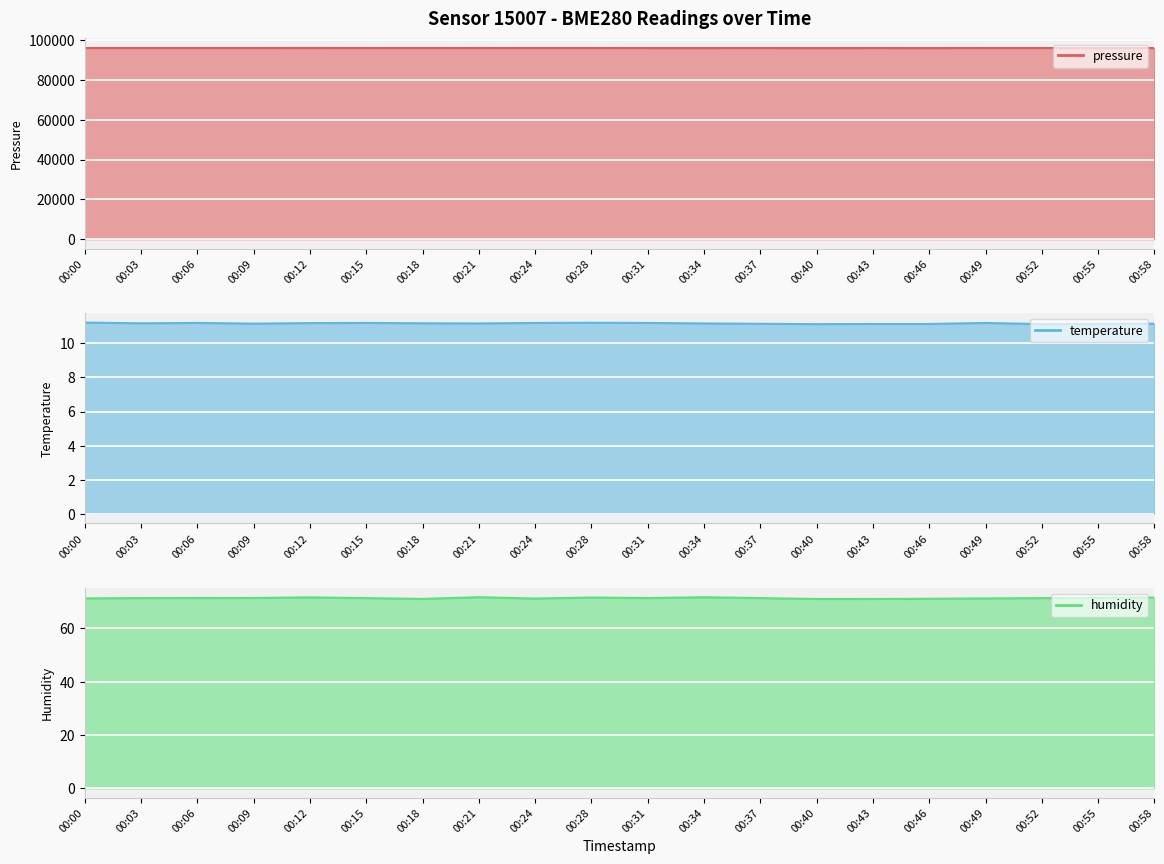

True or false: pressure and humidity cross at least once.

False